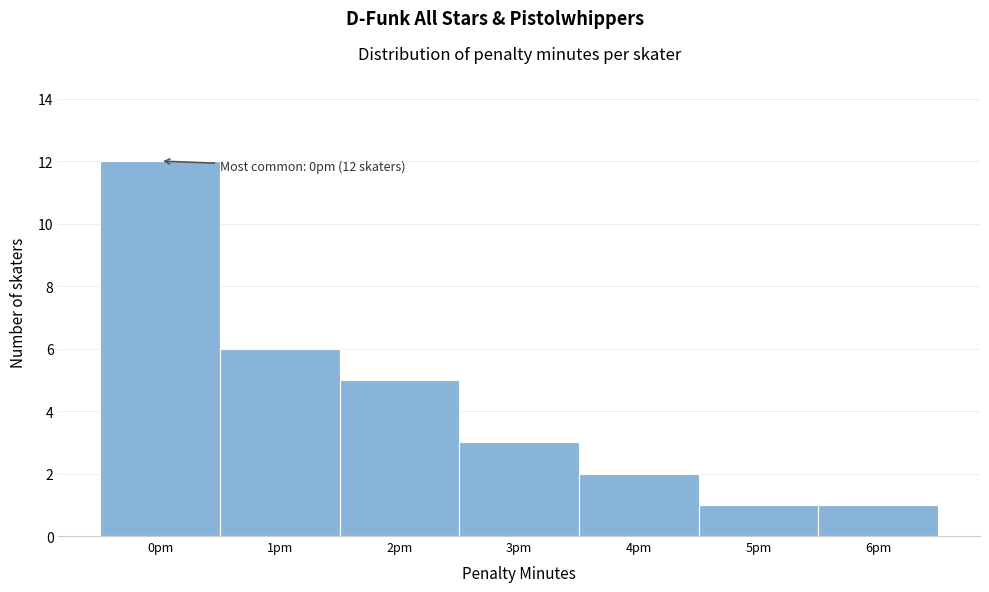

Reading right to left, extract all data points from this chart.

6pm=1	5pm=1	4pm=2	3pm=3	2pm=5	1pm=6	0pm=12